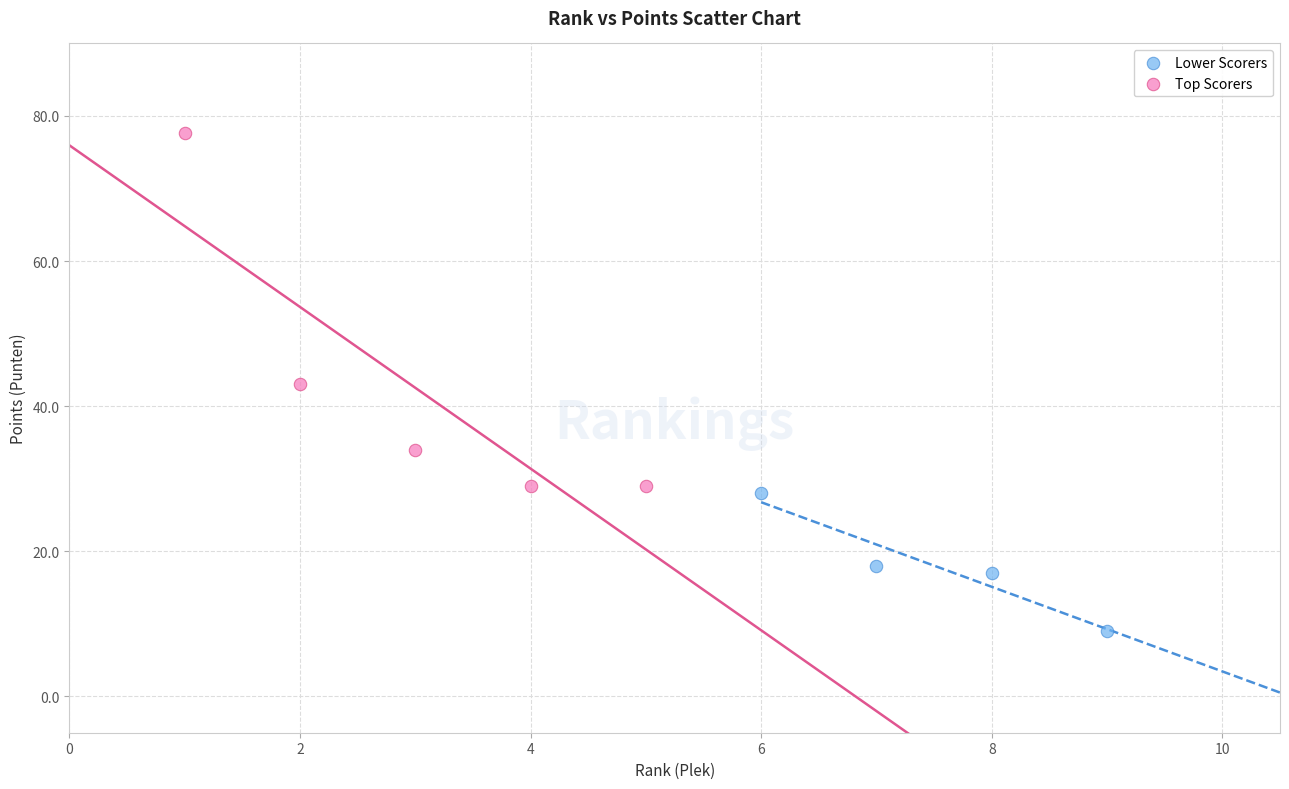

Which series has the widest spread of Y values?

Top Scorers